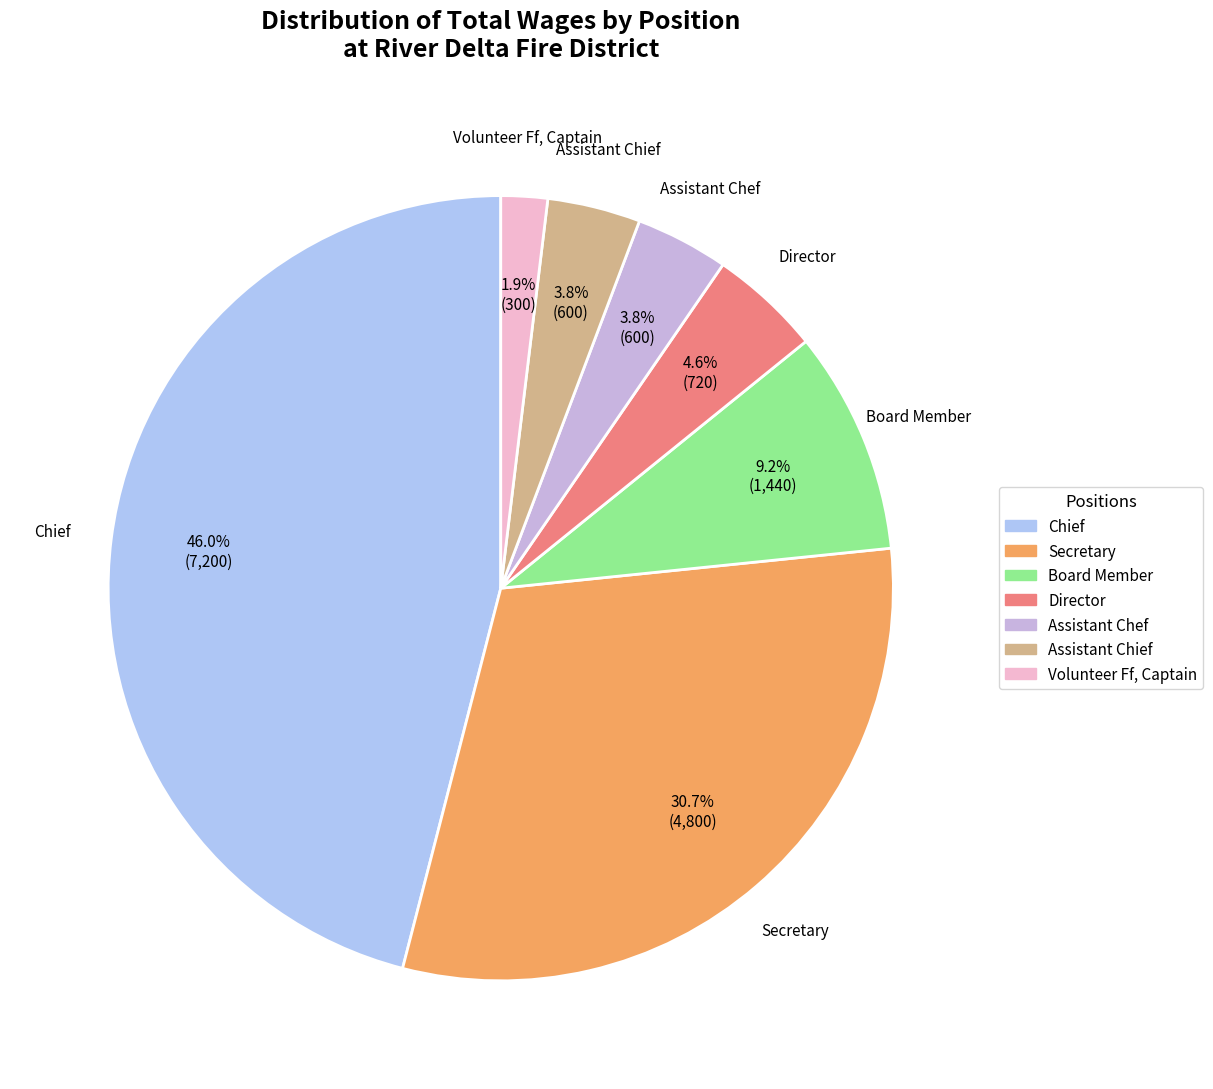

To the nearest percent, what percentage of the pie is Chief?

46%